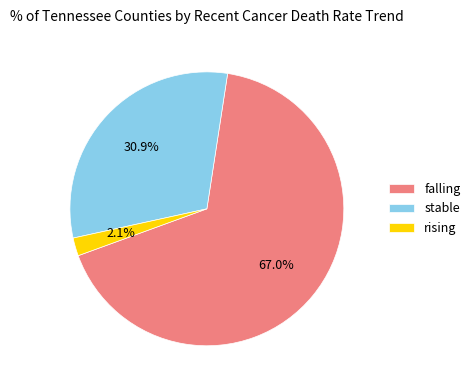

How many segments does this pie chart have?

3